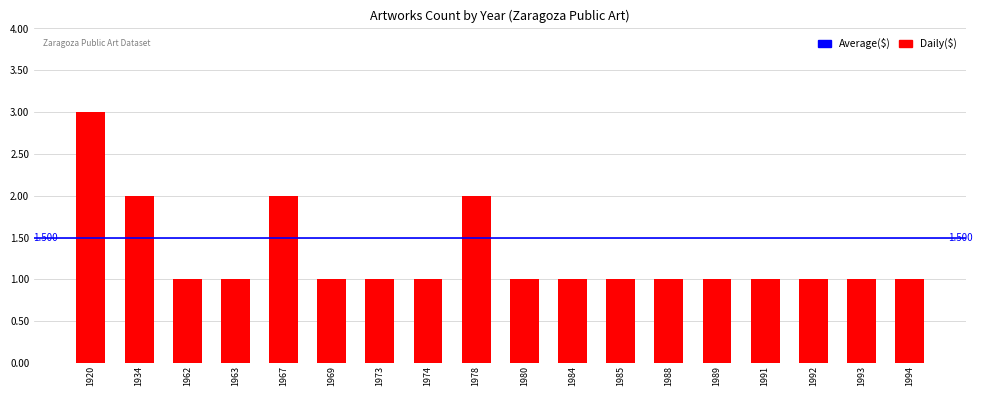

Count the number of categories in the chart.

18